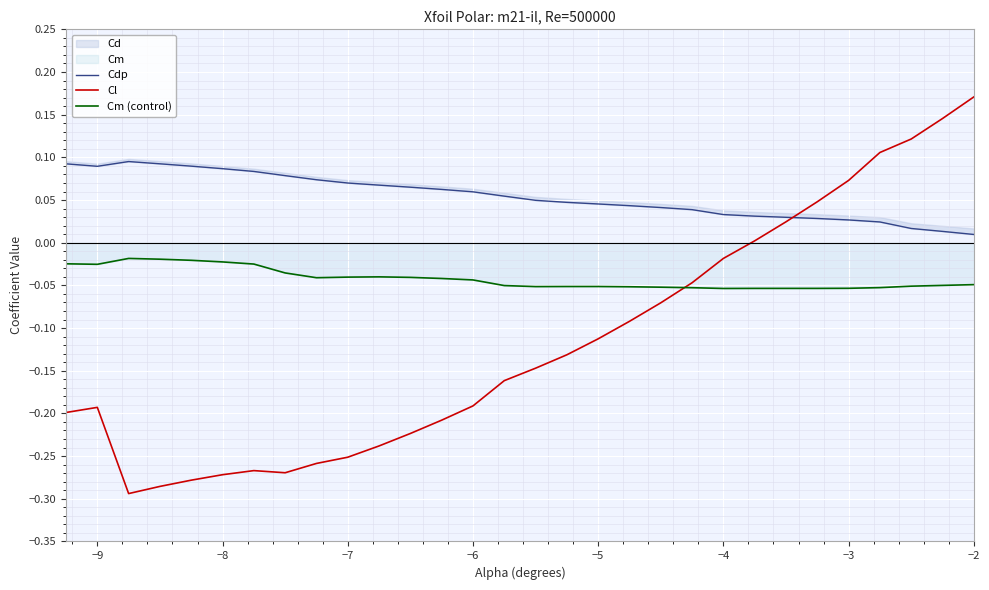

The value of Cl at −9 is -0.3. True or false?

False